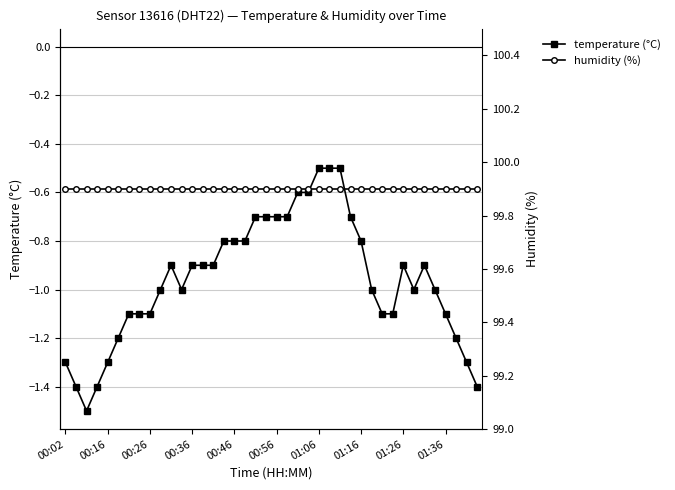

Rank the series by their average value, from lowest to highest.

temperature (°C), humidity (%)